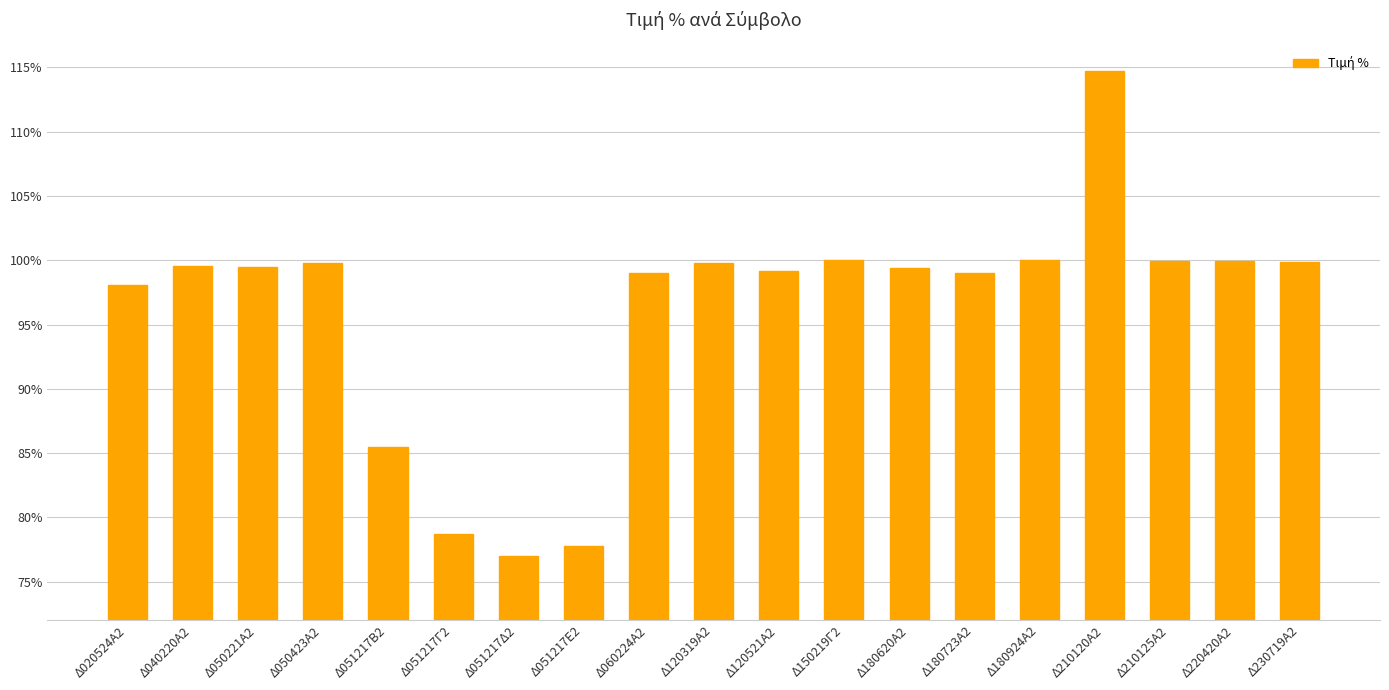

What is the difference between the maximum and minimum values?

37.7